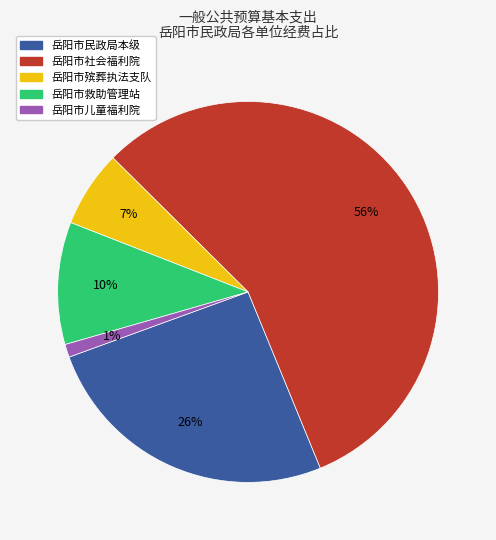

To the nearest percent, what is the combined percentage of 岳阳市儿童福利院 and 岳阳市民政局本级?

27%